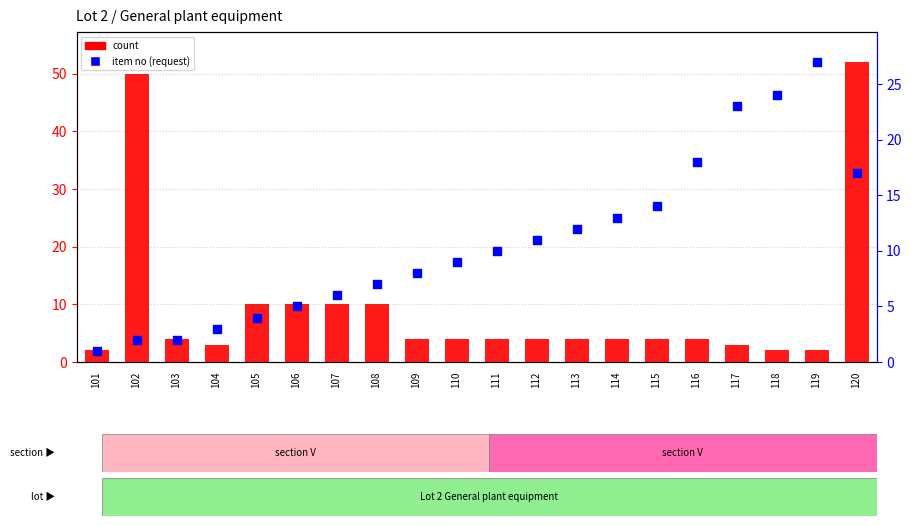

Which series reaches the maximum Y coordinate?

count